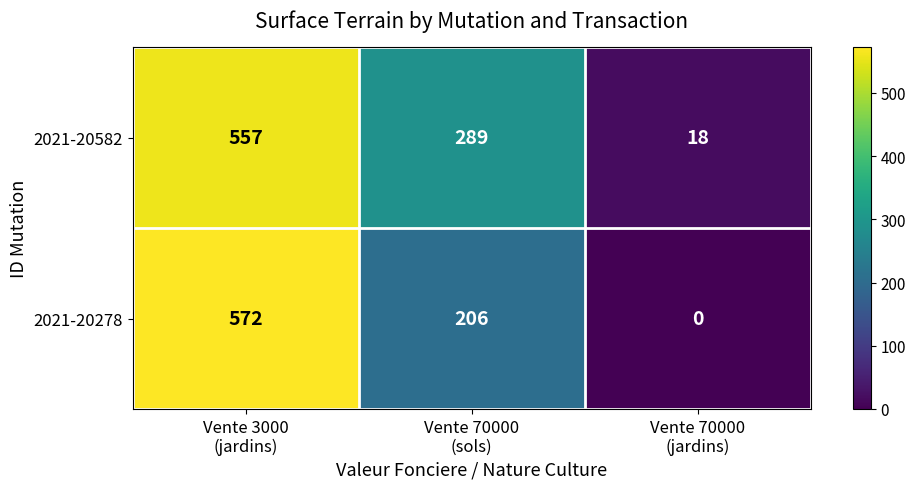

Rank the series by their maximum value, from highest to lowest.

2021-20278, 2021-20582